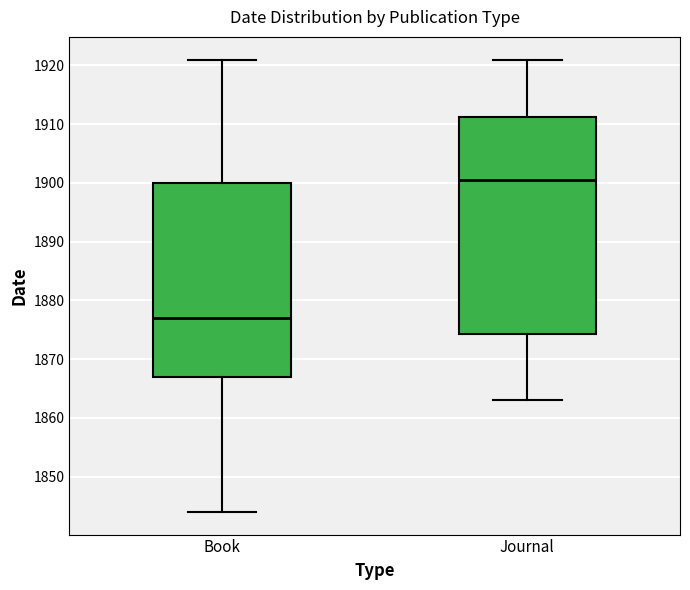

Reading left to right, read every box against the y-axis: the position of its median line, the range the box covers, and the ends of its whiskers. The values are not printed on the chart, so give them approximately, as read against the axis.

Book: median 1877, box 1867 to 1900, whiskers 1844 to 1921
Journal: median 1901, box 1874 to 1911, whiskers 1863 to 1921